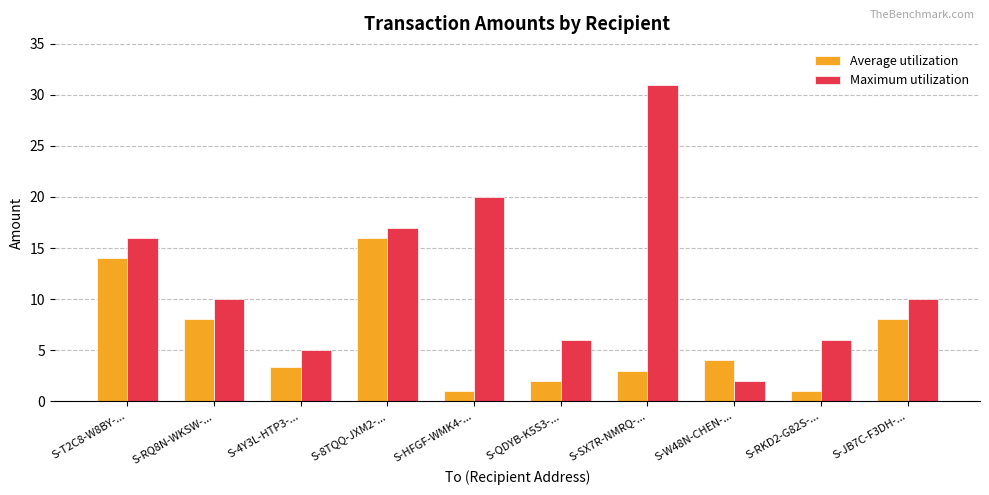

Which series has the widest spread of values?

Maximum utilization